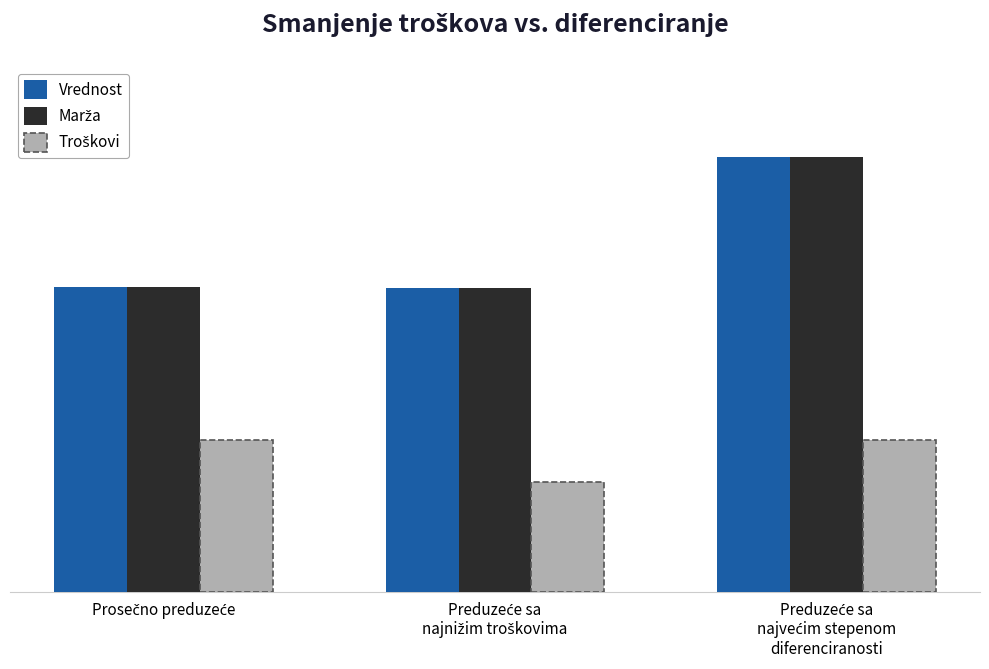

Are the bars horizontal?

No